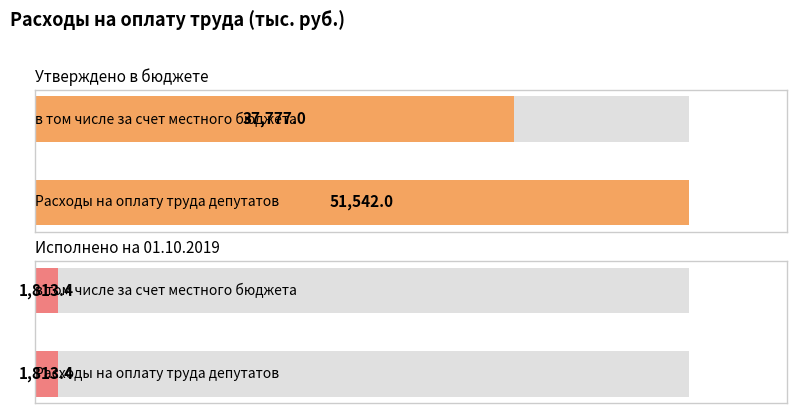

Which series changed the most between Расходы на оплату труда депутатов and в том числе за счет местного бюджета?

Утверждено в бюджете